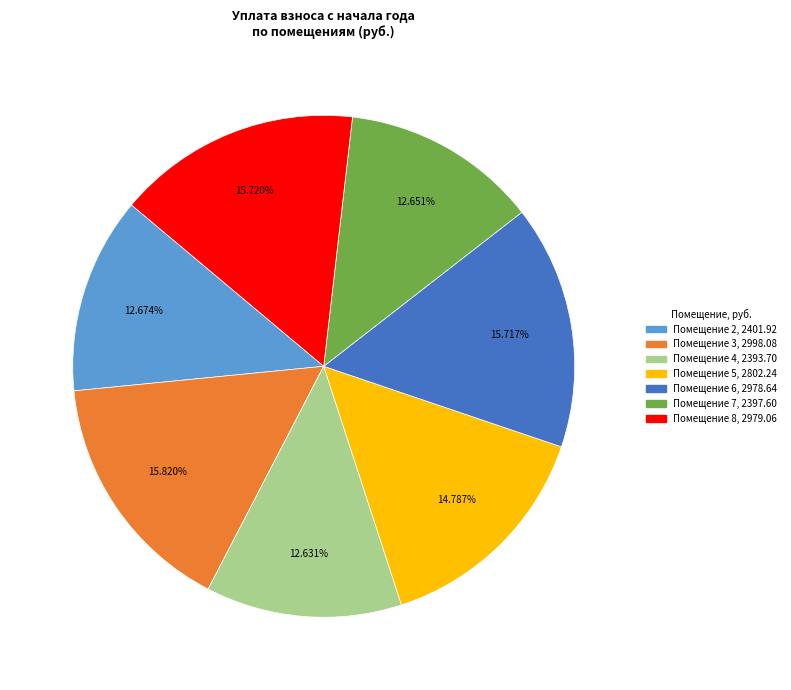

Does any single category account for the majority?

No